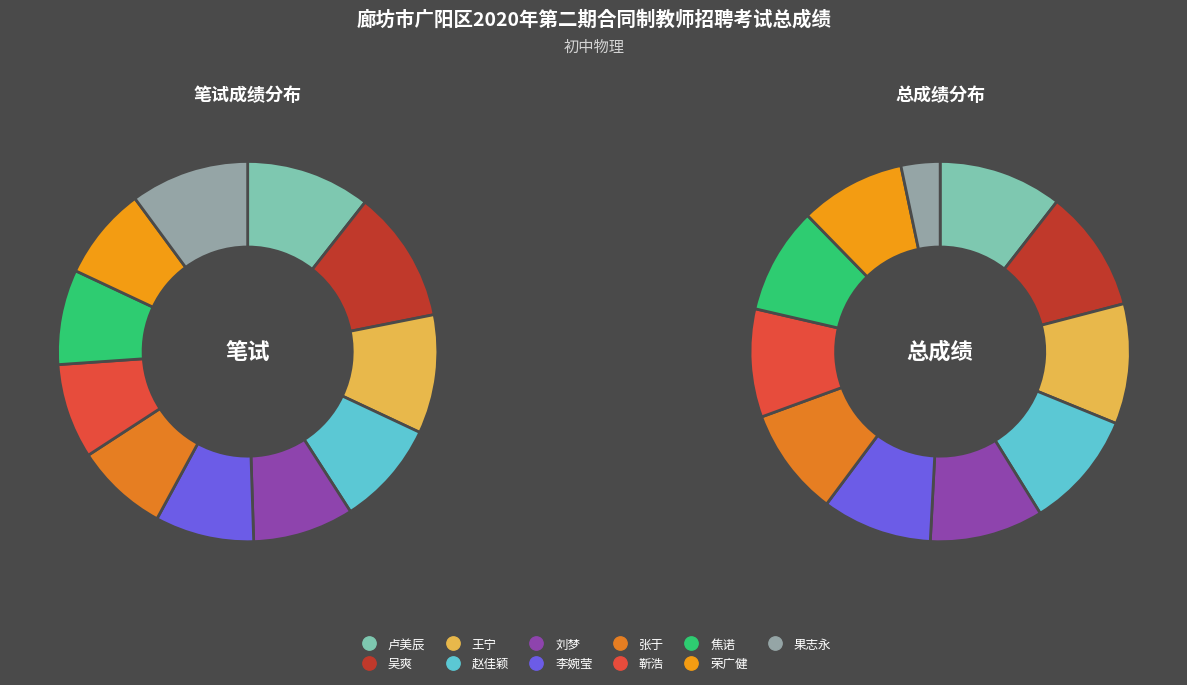

How many slices are in this pie chart?

11